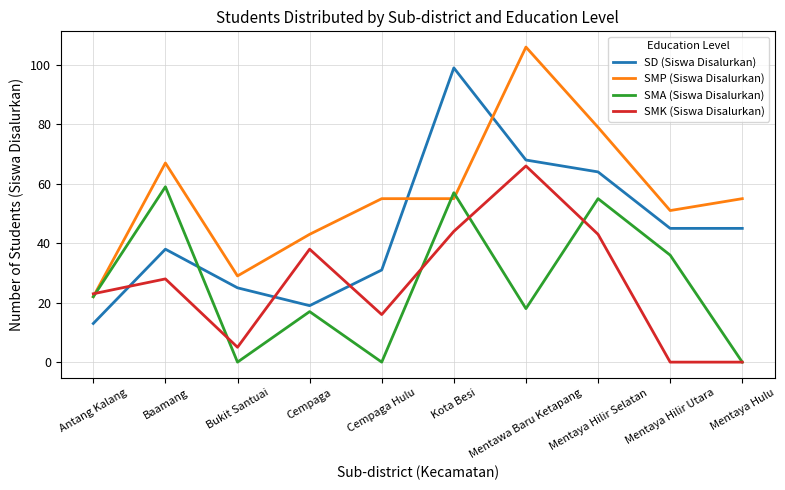

Which series has the largest total across all categories?

SMP (Siswa Disalurkan)